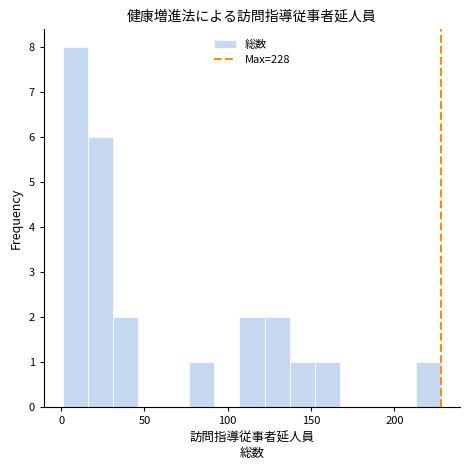

Around what value on the x-axis is the tallest bar? Give the approximate position of its centre, as read against the axis.

10